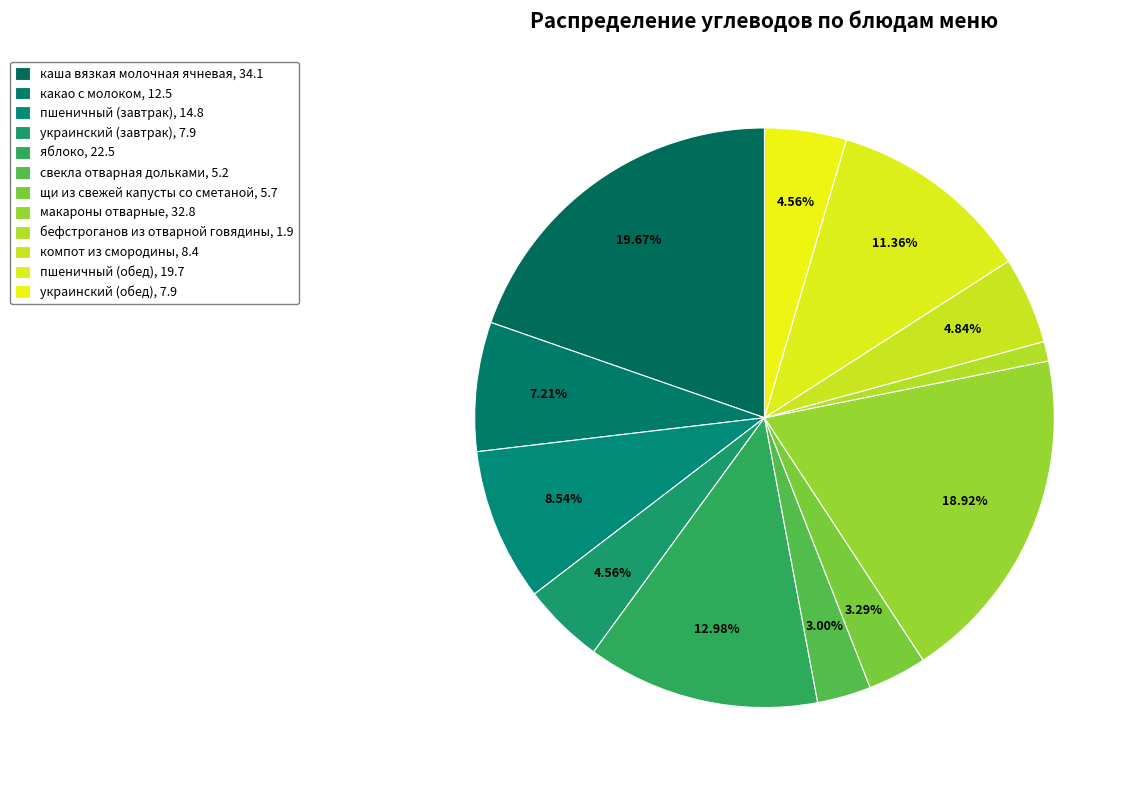

Is there any slice that represents more than half of the pie?

No